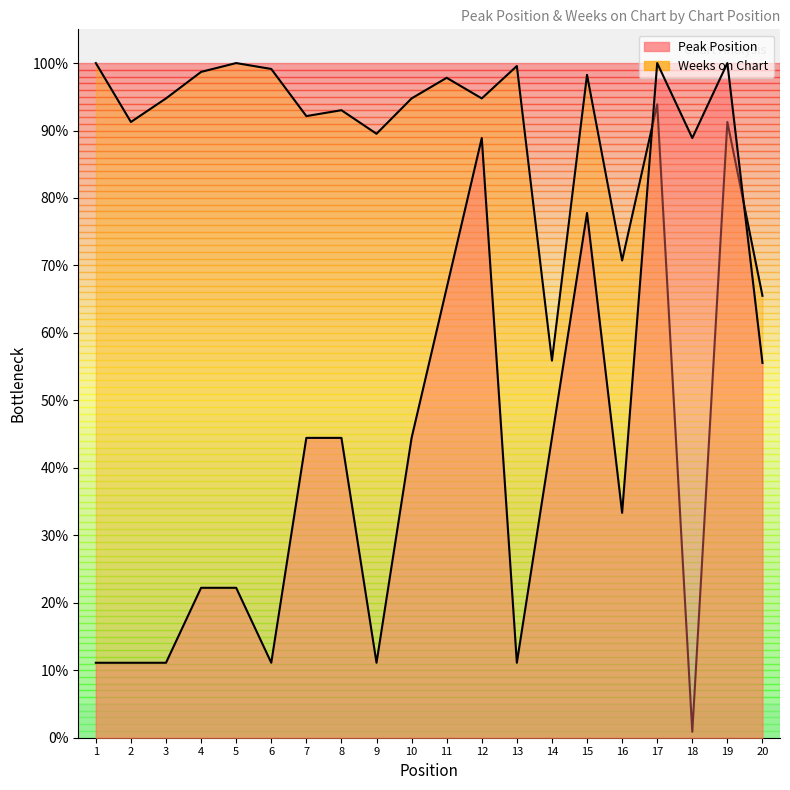

Where is Weeks on Chart nearest to the value 50?

14